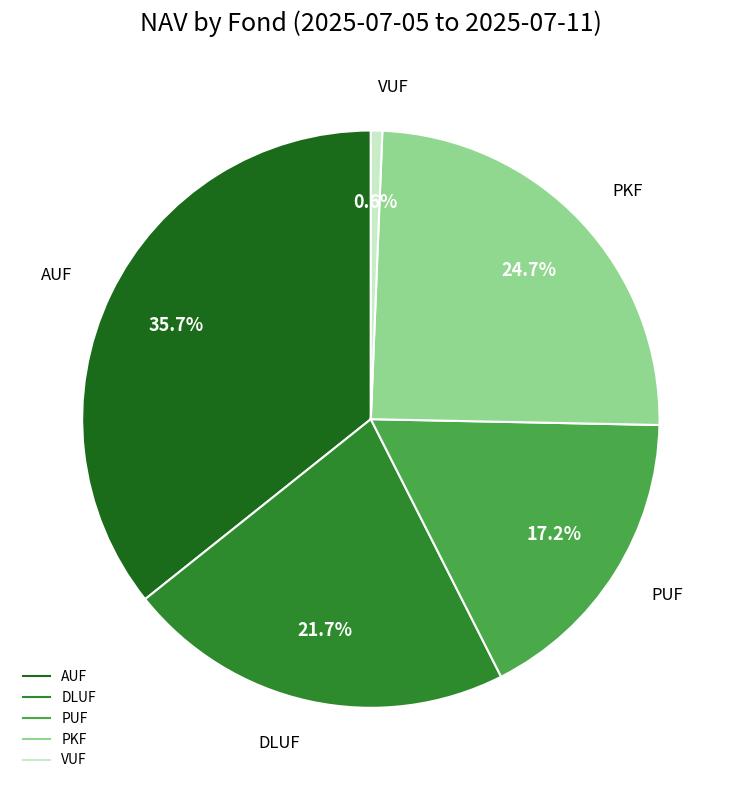

Which has a higher value, VUF or PKF?

PKF